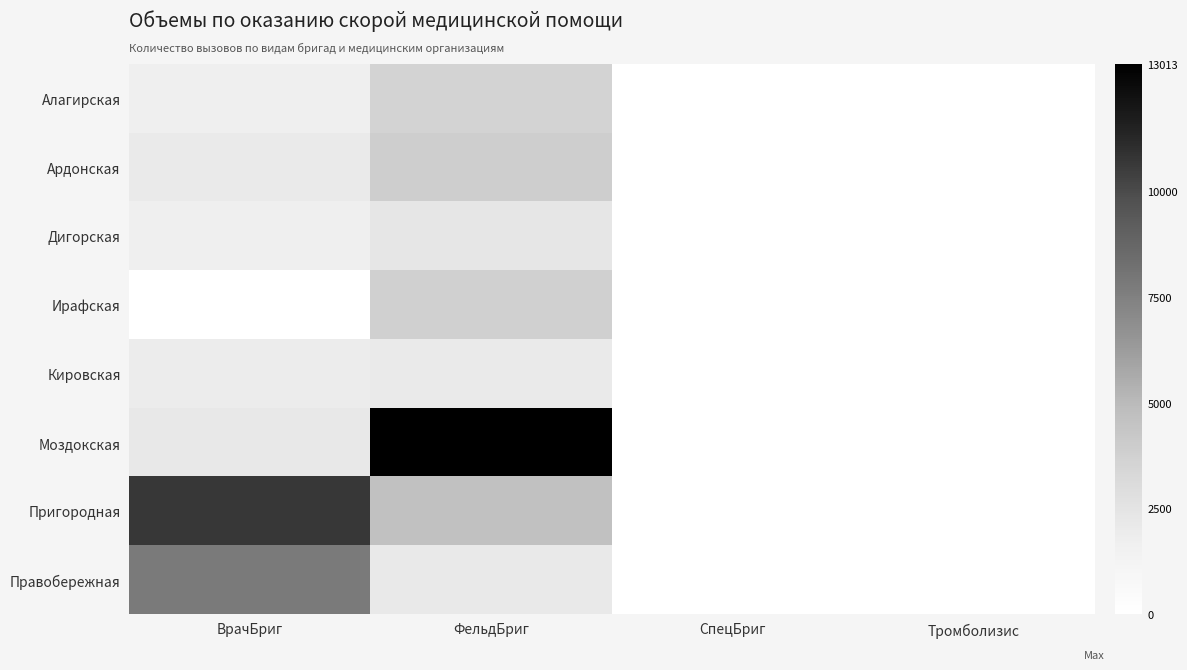

Reading right to left, what are all the values shown in this chart?

Алагирская: Тромболизис=0	СпецБриг=0	ФельдБриг=3563	ВрачБриг=1675
Ардонская: Тромболизис=0	СпецБриг=0	ФельдБриг=3892	ВрачБриг=2012
Дигорская: Тромболизис=5	СпецБриг=0	ФельдБриг=2302	ВрачБриг=1641
Ирафская: Тромболизис=10	СпецБриг=0	ФельдБриг=3751	ВрачБриг=0
Кировская: Тромболизис=20	СпецБриг=0	ФельдБриг=1987	ВрачБриг=1881
Моздокская: Тромболизис=30	СпецБриг=0	ФельдБриг=13013	ВрачБриг=2149
Пригородная: Тромболизис=50	СпецБриг=0	ФельдБриг=4629	ВрачБриг=10697
Правобережная: Тромболизис=0	СпецБриг=0	ФельдБриг=2099	ВрачБриг=7788